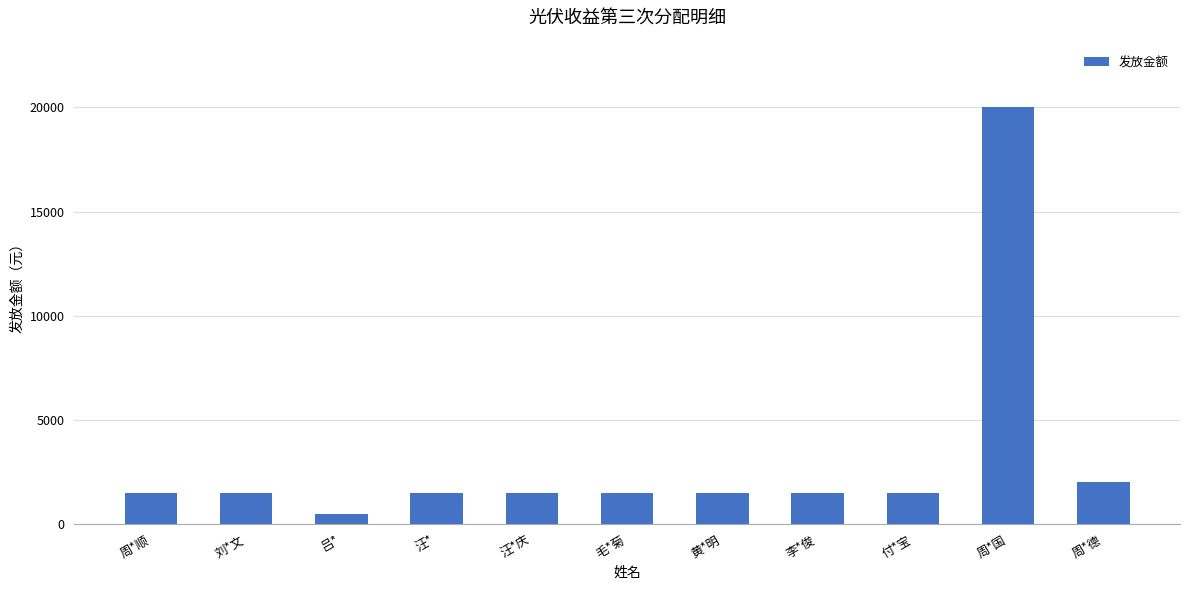

Is it true that the value at 付*宝 is 1500?

True